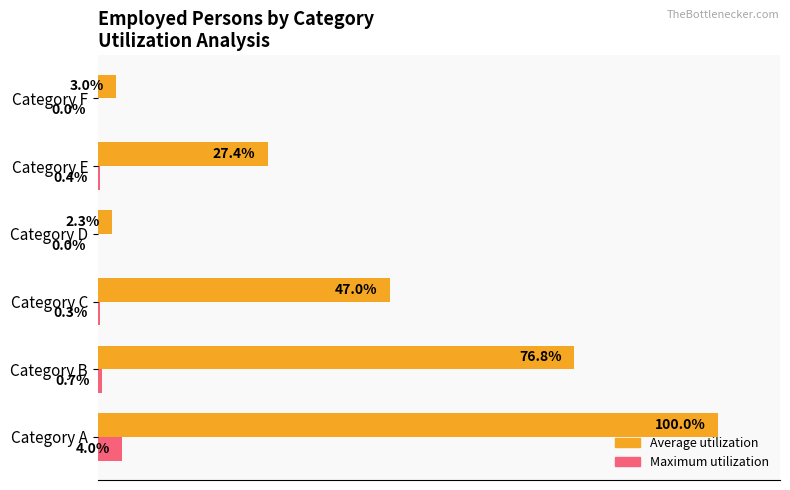

At which category is the sum across all series the highest?

Category A